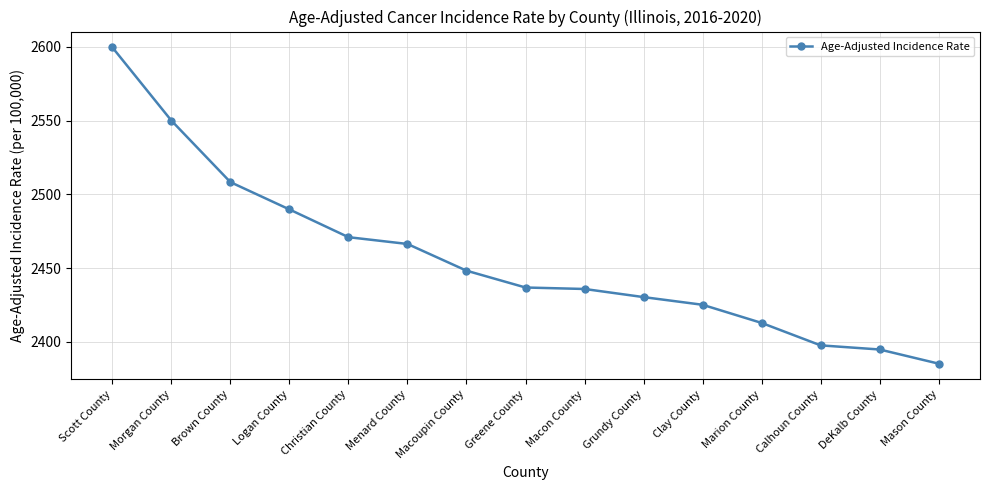

What is the sum of all values?

36852.6